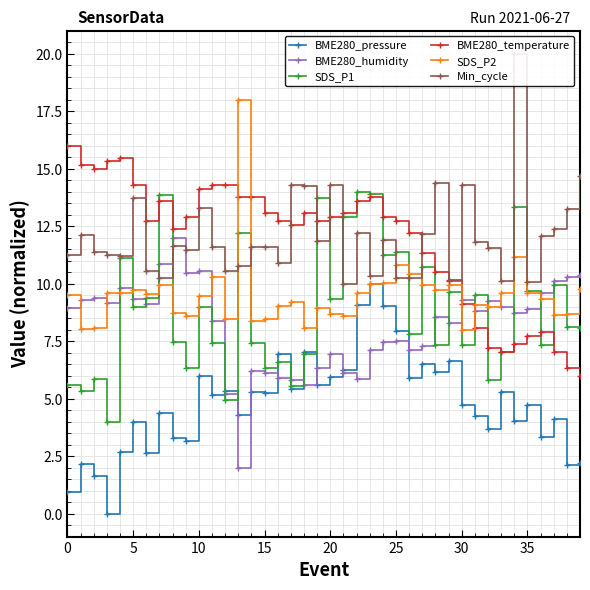

What is the difference between the highest and lowest values at 31?

7.6